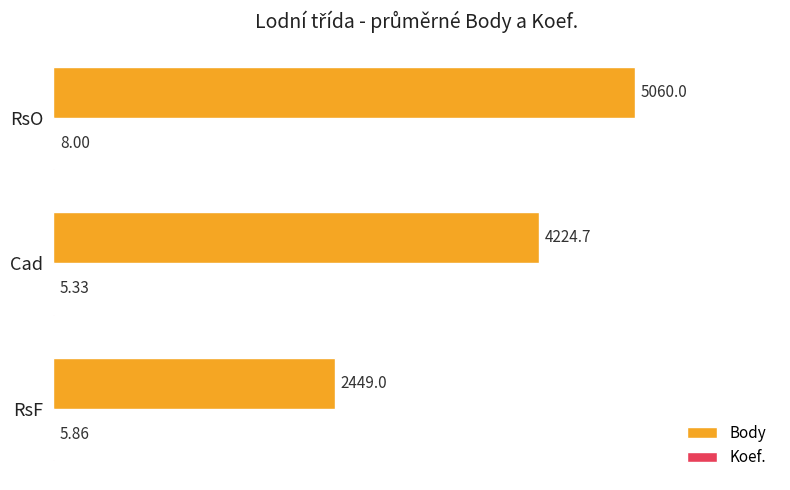

At which label is Body closest to 3754?

Cad